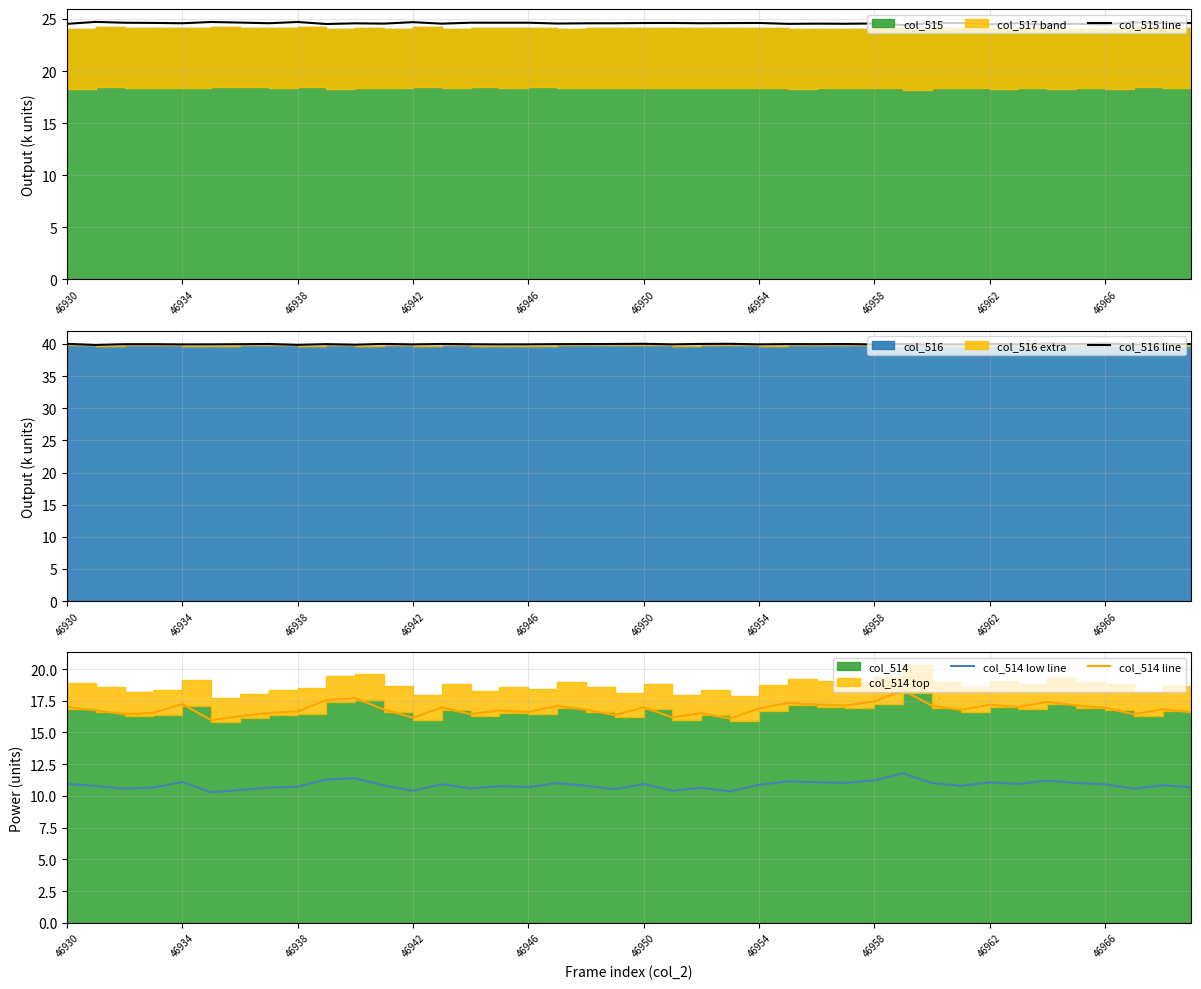

Reading left to right, what are all the values shown in this chart?

col_515 line: 24.5	24.7	24.6	24.6	24.6	24.7	24.7	24.6	24.7	24.5	24.6	24.6	24.7	24.5	24.6	24.6	24.6	24.6	24.6	24.6	24.6	24.6	24.6	24.6	24.6	24.5	24.6	24.5	24.6	24.4	24.6	24.6	24.5	24.6	24.4	24.5	24.5	24.7	24.6	24.6
col_516 line: 40.0	39.8	40.0	40.0	39.9	39.9	40.0	40.0	39.9	40.0	39.9	40.0	39.9	40.0	39.9	39.9	39.9	40.0	40.0	40.0	40.0	39.9	40.0	40.0	39.9	40.0	40.0	40.0	39.9	40.0	39.9	39.9	40.0	39.9	40.0	40.0	40.1	39.9	39.9	40.0
col_514 low line: 10.9	10.8	10.6	10.7	11.1	10.3	10.5	10.6	10.7	11.3	11.4	10.8	10.4	10.9	10.6	10.8	10.7	11.0	10.8	10.5	10.9	10.4	10.6	10.4	10.9	11.2	11.1	11.0	11.2	11.8	11.0	10.8	11.1	10.9	11.2	11.0	10.9	10.6	10.8	10.7
col_514 line: 17.0	16.7	16.4	16.6	17.2	16.0	16.3	16.5	16.7	17.5	17.7	16.8	16.2	17.0	16.4	16.7	16.6	17.1	16.8	16.4	17.0	16.2	16.5	16.1	16.9	17.3	17.2	17.1	17.4	18.3	17.1	16.8	17.2	17.0	17.4	17.1	16.9	16.4	16.8	16.6